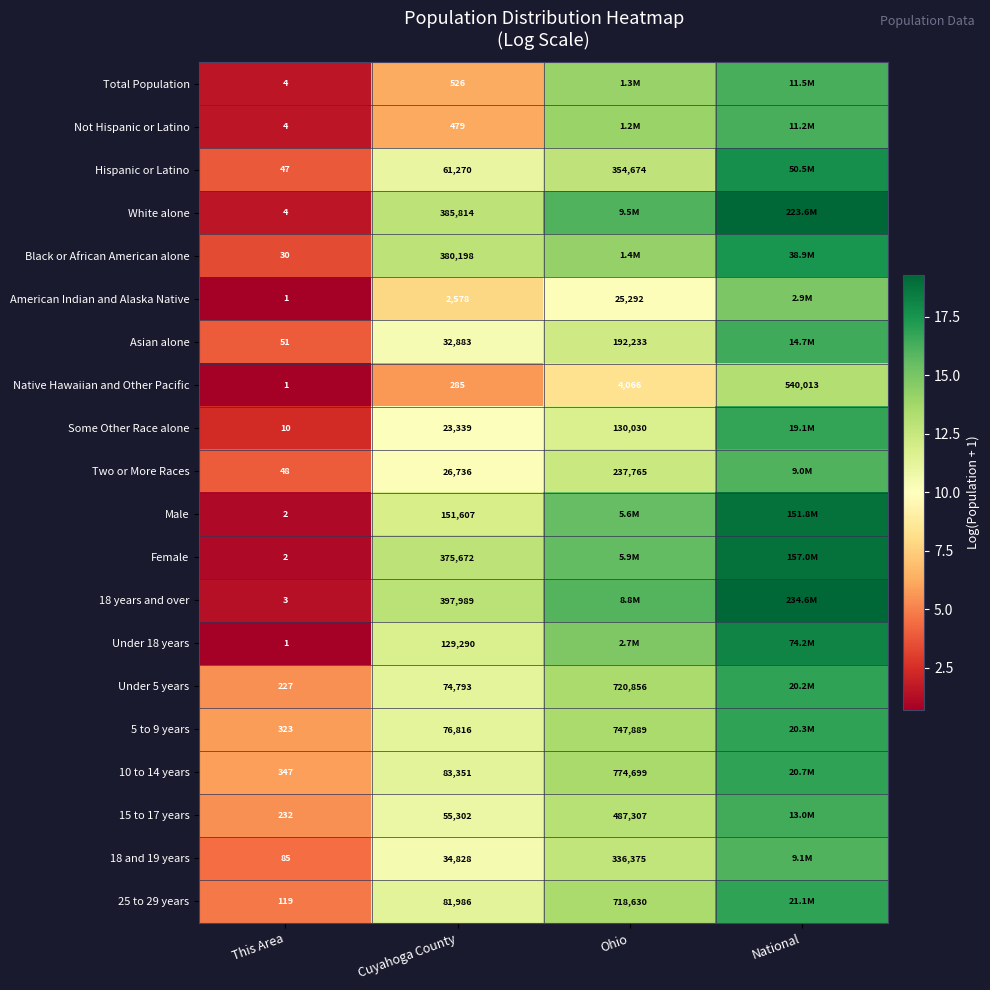

Is the value of Not Hispanic or Latino at This Area greater than the value of 5 to 9 years at Ohio?

No